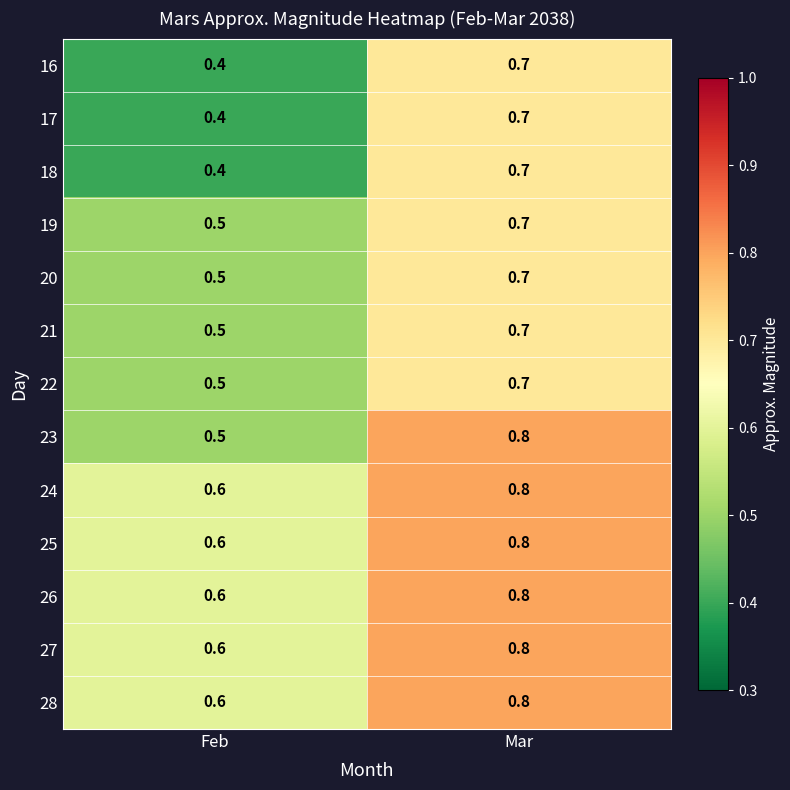

What is the greatest value displayed?

0.8